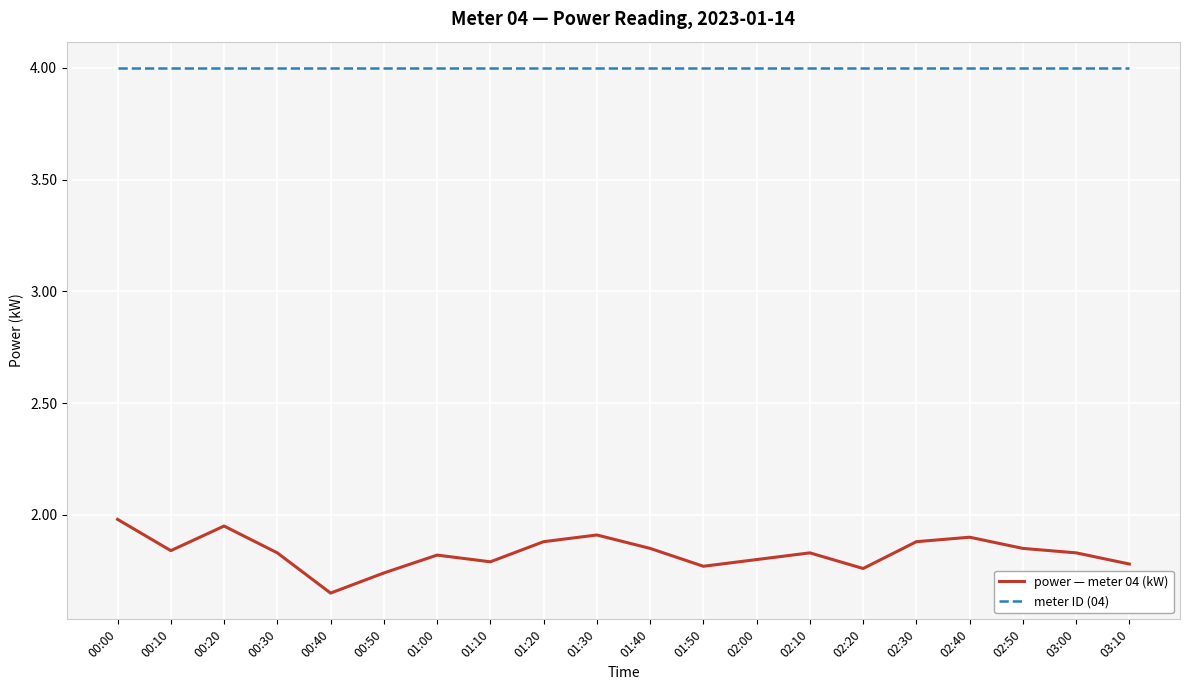

What is the sum of the meter ID (04) values at 01:40 and 01:00?

8.0